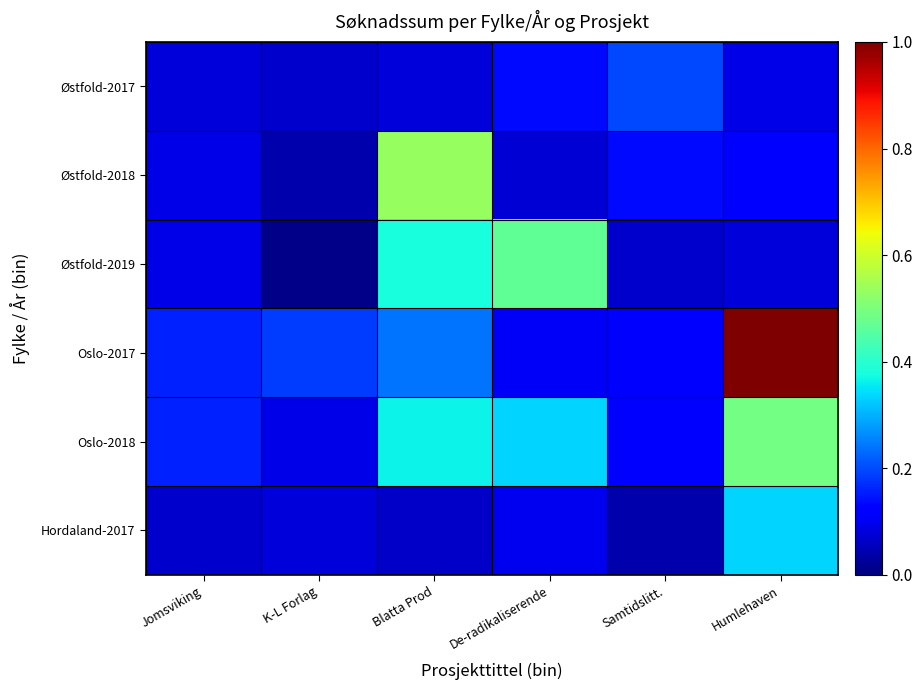

At which category is the sum across all series the highest?

Humlehaven